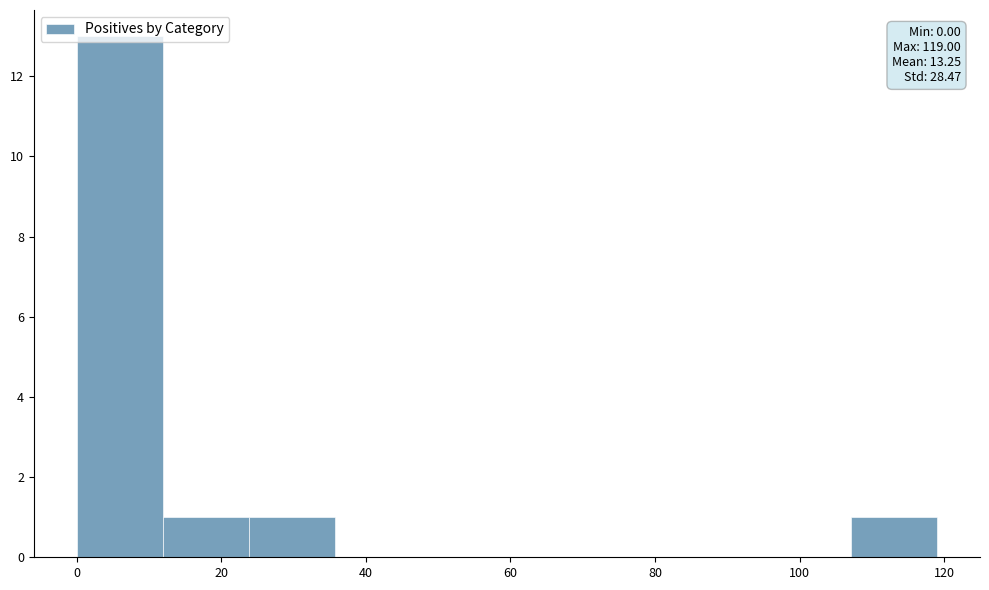

Which range on the x-axis has the tallest bar?

0 to 12